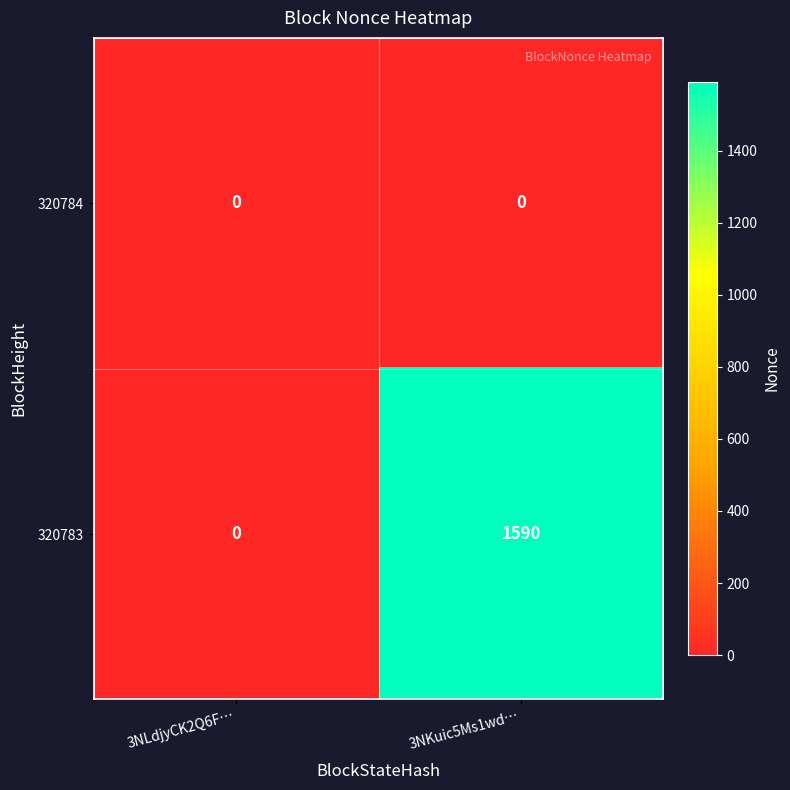

Rank the series by their maximum value, from highest to lowest.

320783, 320784